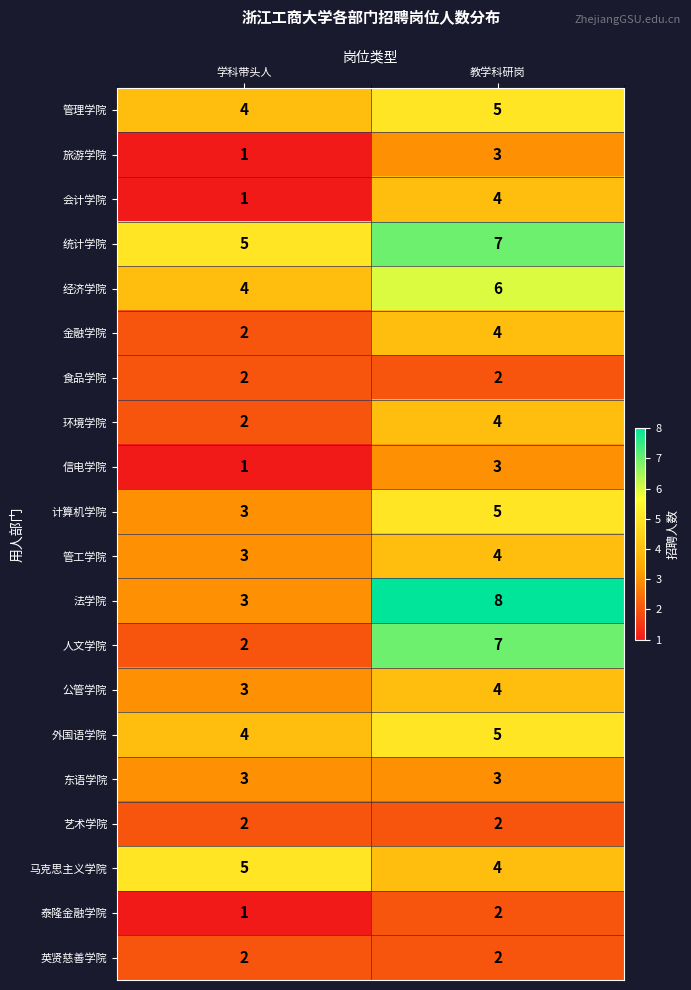

The value of 金融学院 at 教学科研岗 is 6. True or false?

False